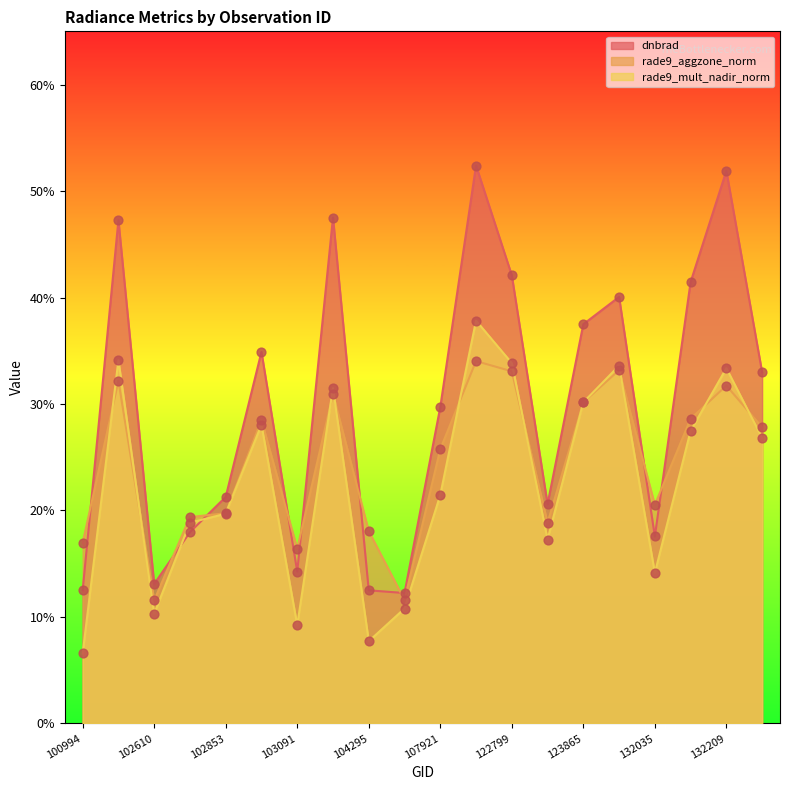

What are all the series names shown in the legend?

dnbrad, rade9_aggzone_norm, rade9_mult_nadir_norm